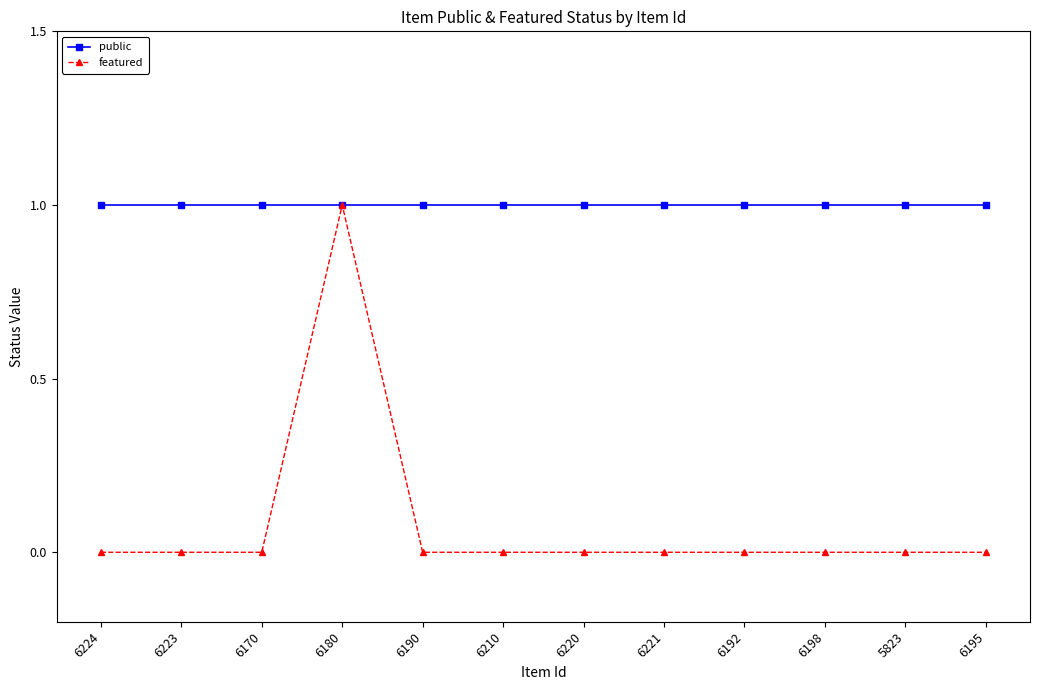

Which series has the largest total across all categories?

public